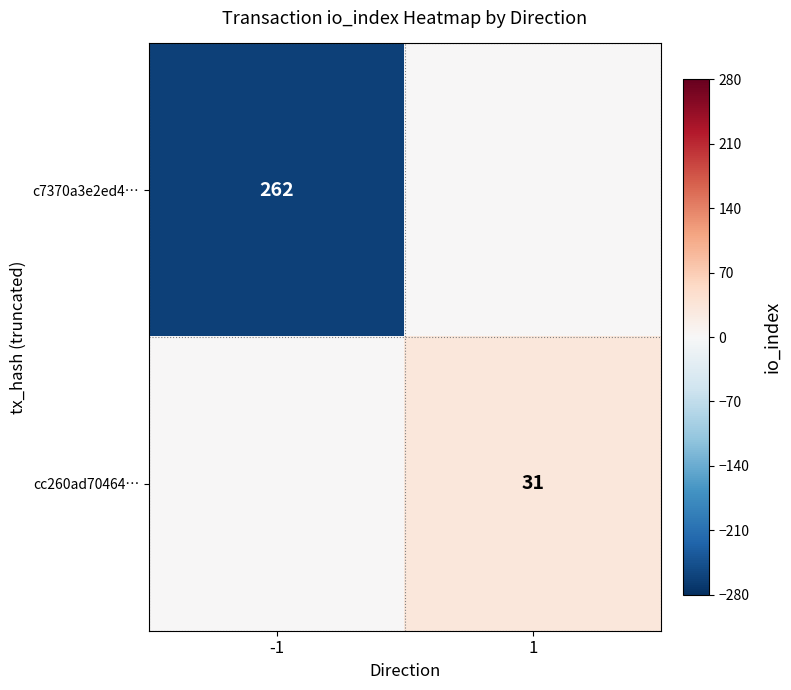

True or false: cc260ad70464… has a value of 16 at 1.

False